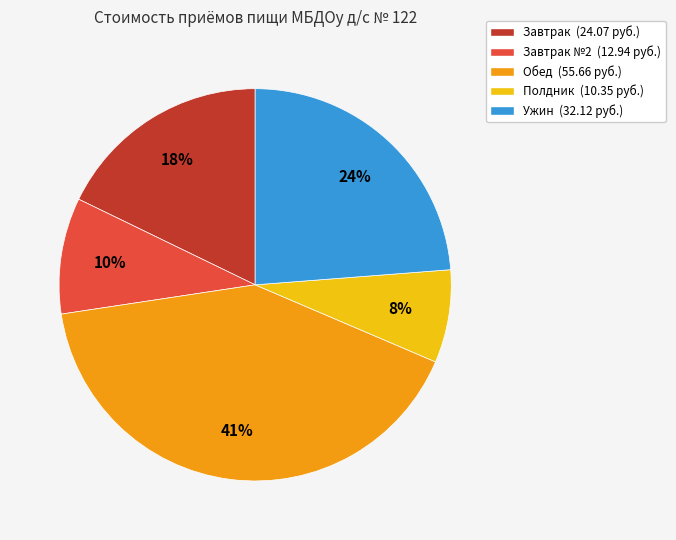

Rank the categories by value from lowest to highest.

Полдник (10.35 руб.), Завтрак №2 (12.94 руб.), Завтрак (24.07 руб.), Ужин (32.12 руб.), Обед (55.66 руб.)